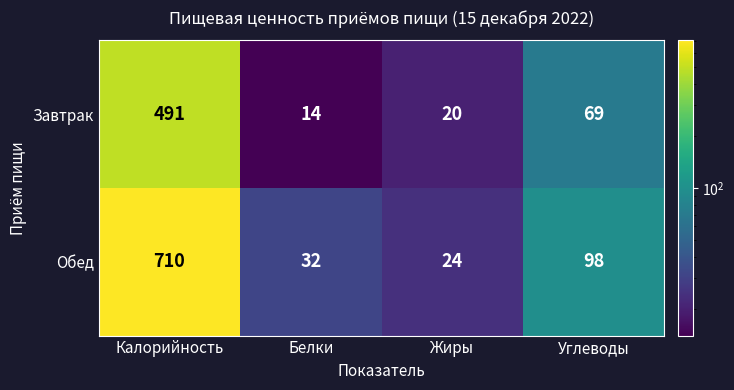

At which label does Завтрак first exceed 69?

Калорийность